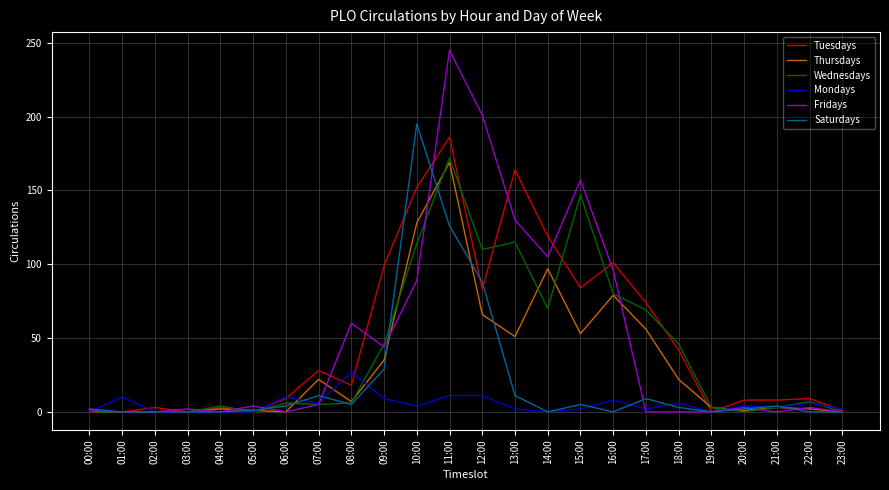

At which category is the sum across all series the highest?

11:00